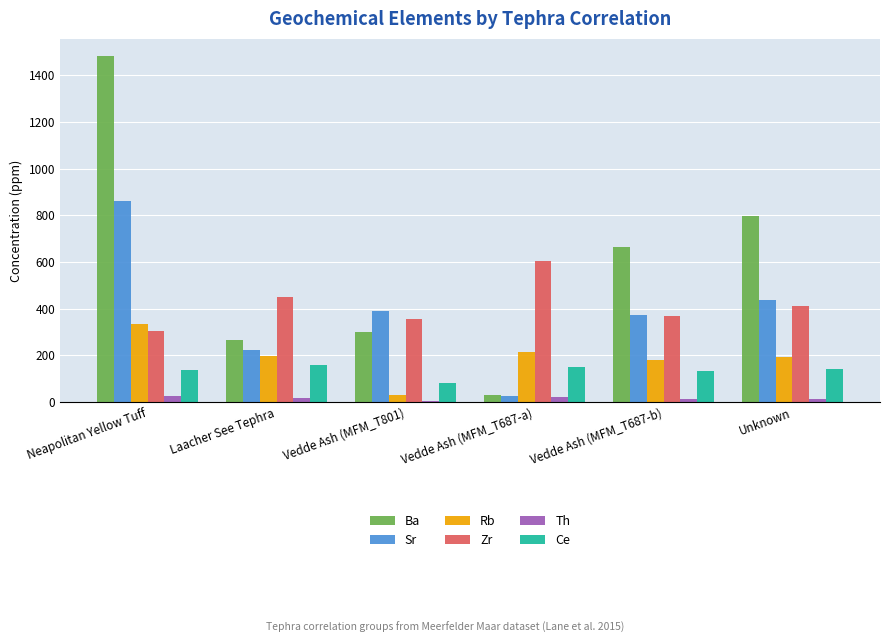

Is the value of Th at Laacher See Tephra greater than the value of Ba at Vedde Ash (MFM_T687-b)?

No